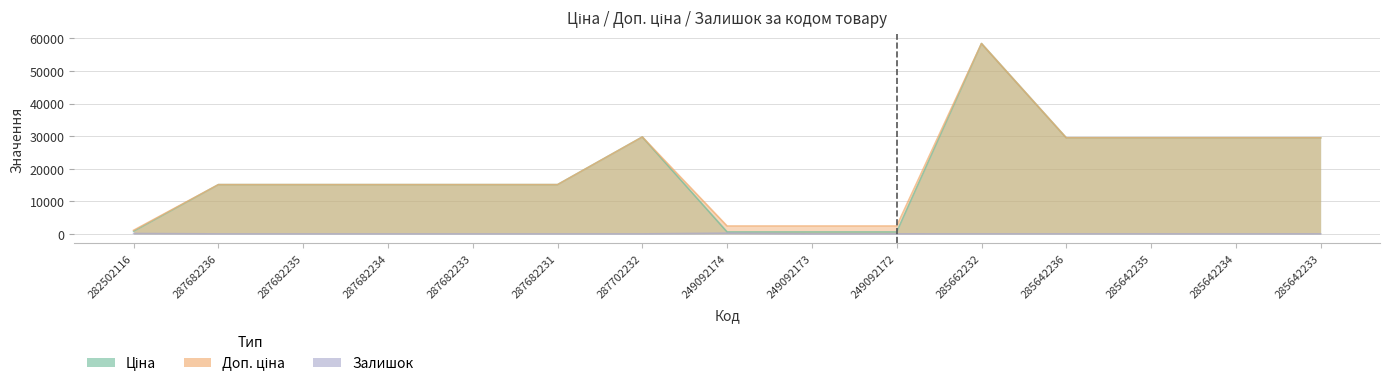

What is the difference between the highest and lowest values at 287682234?

15120.0